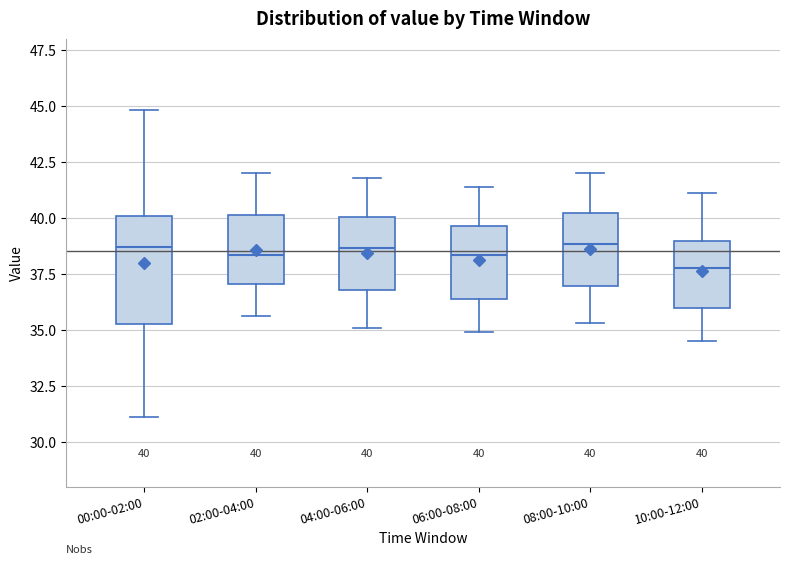

Which box is the tallest, from its lower edge to its upper edge?

00:00-02:00